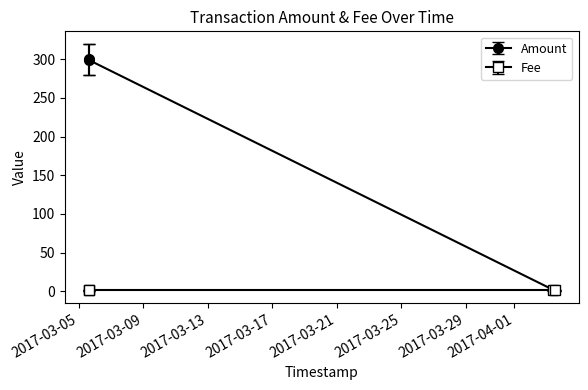

What is the maximum value shown in the chart?

300.0